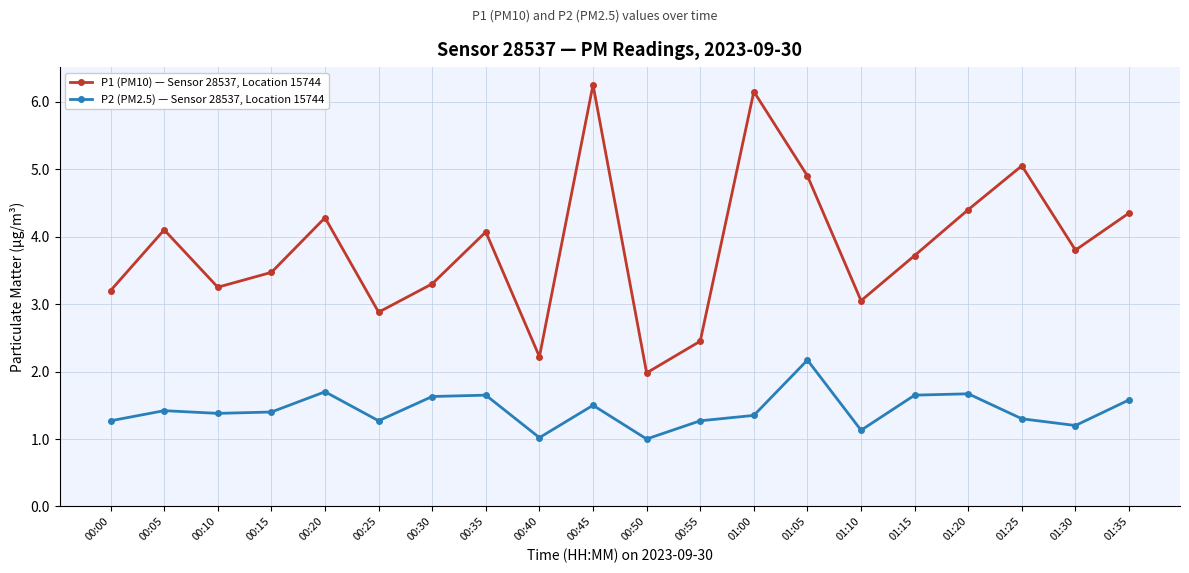

At which category does P1 (PM10) — Sensor 28537, Location 15744 reach its first local valley?

00:10